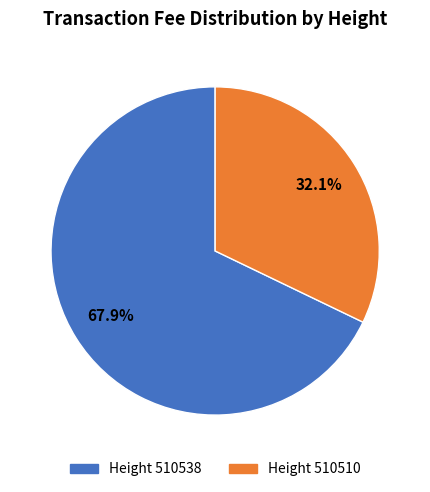

Count the number of slices in the pie.

2